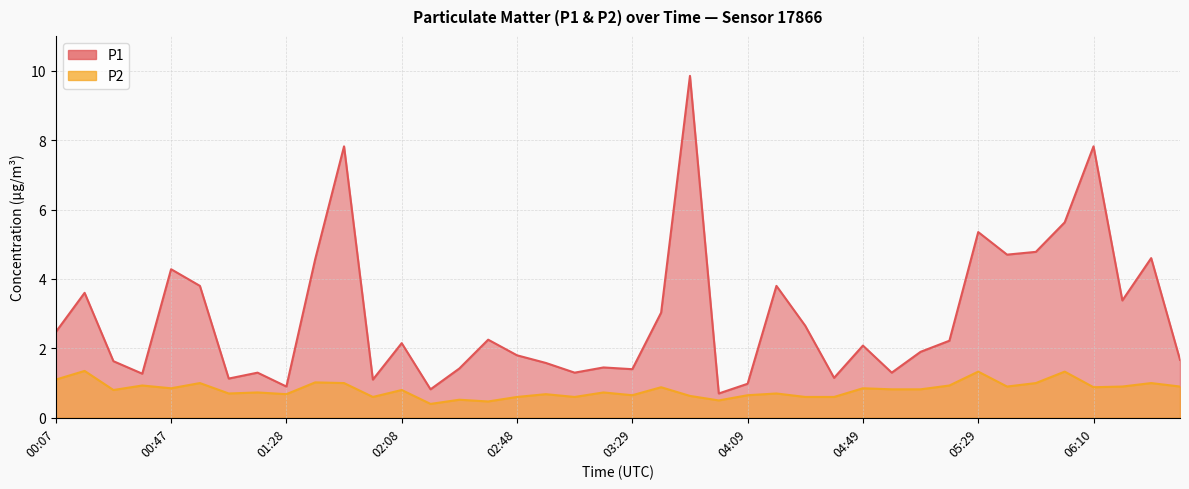

What is the sum of all P2 values?

32.4